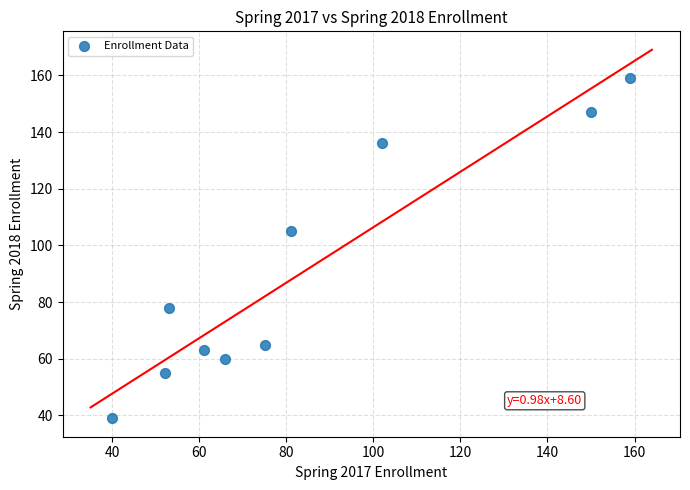

What Y value in the scatter plot is closest to 99?

105